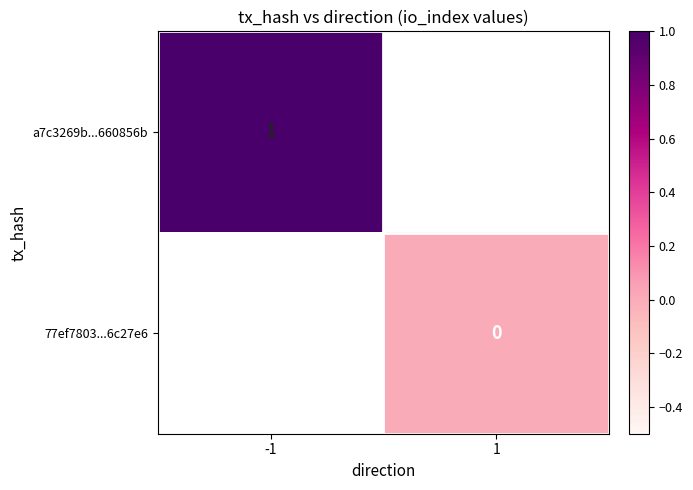

Which category has the highest value across all series?

-1